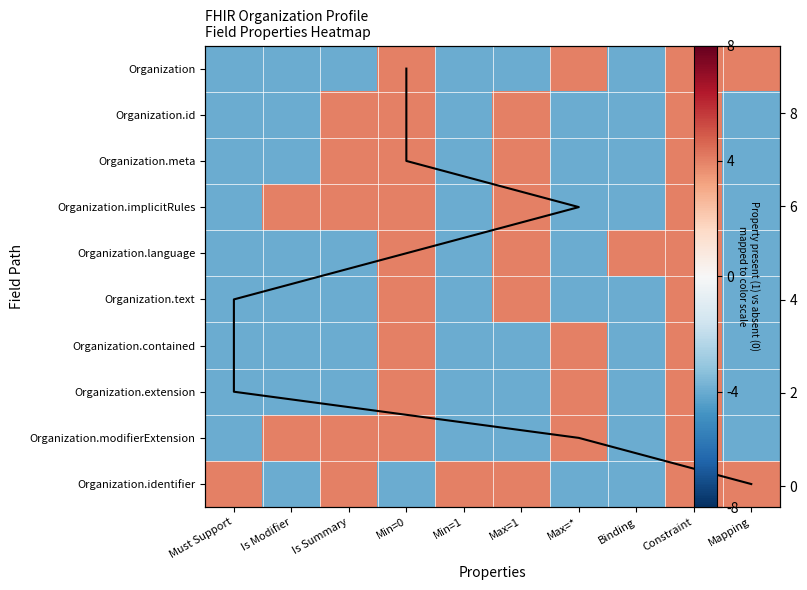

Read the Organization.contained value at Is Summary.

-4